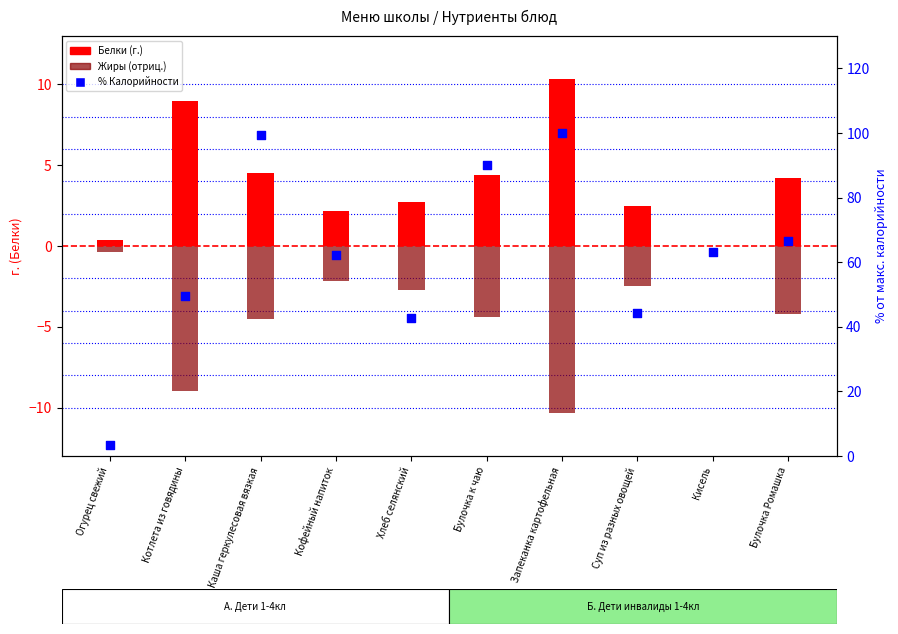

Which series has the largest total across all categories?

% Калорийности